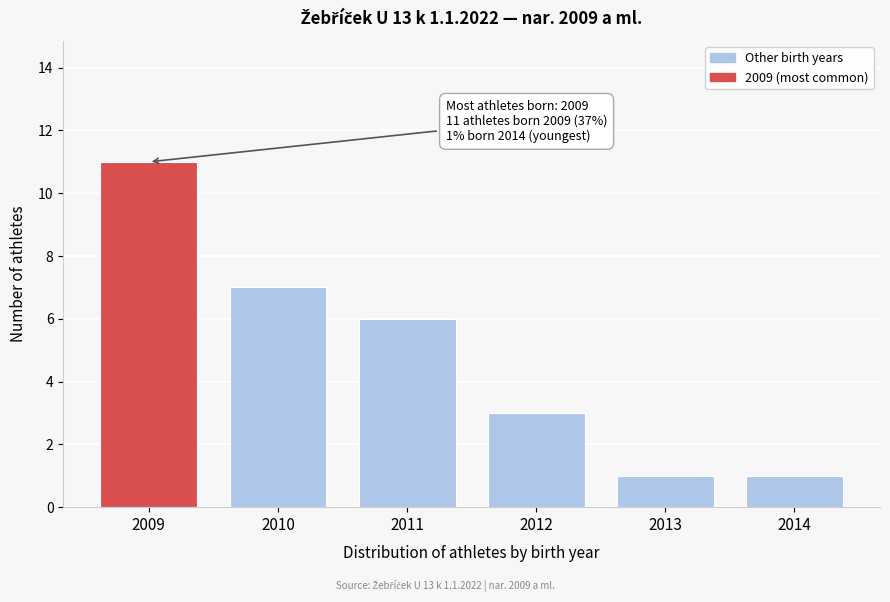

Reading left to right, what are all the values shown in this chart?

11	7	6	3	1	1